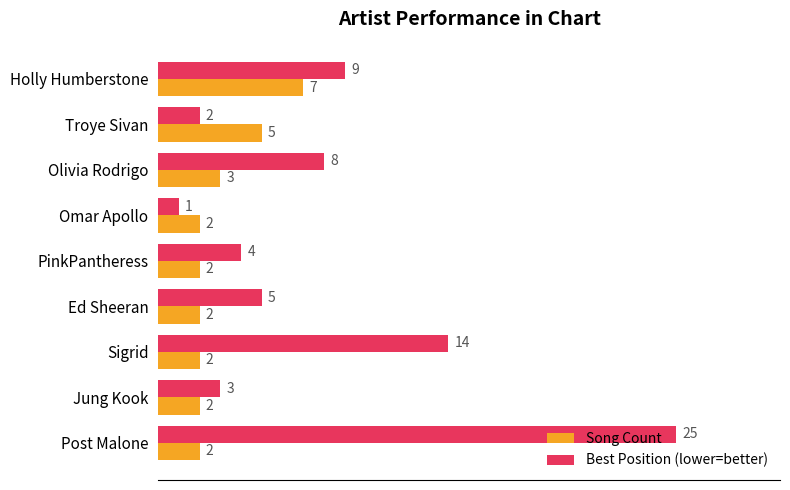

Is the value of Best Position (lower=better) at PinkPantheress greater than the value of Song Count at Holly Humberstone?

No